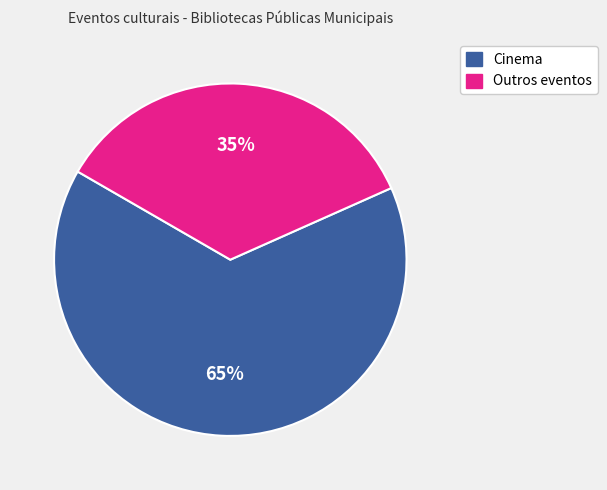

To the nearest percent, what is the difference between the largest and smallest slice percentages?

30%